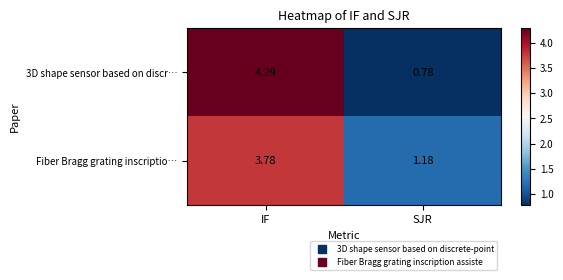

At IF, list the series in order from smallest to largest.

Fiber Bragg grating inscriptio…, 3D shape sensor based on discr…